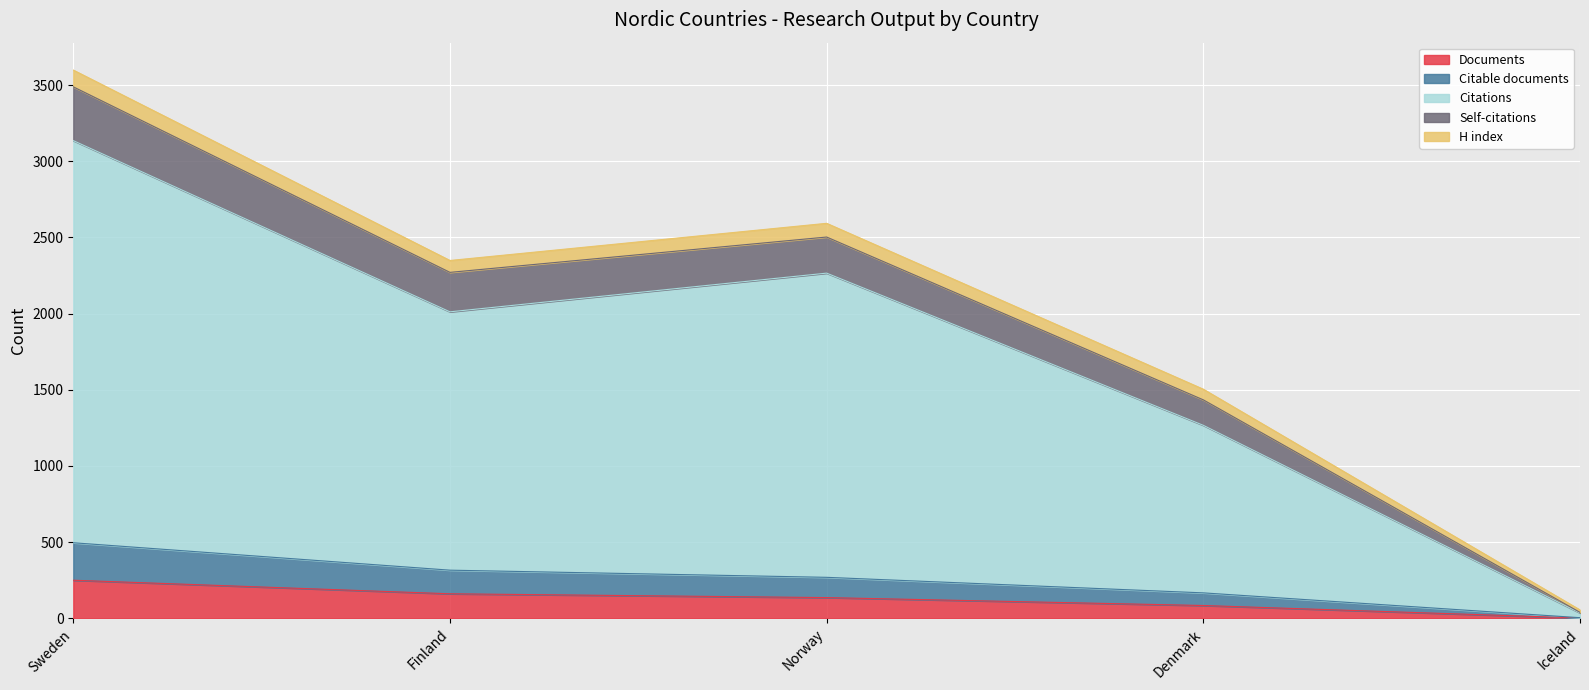

What is the approximate value of Documents at Finland?

161